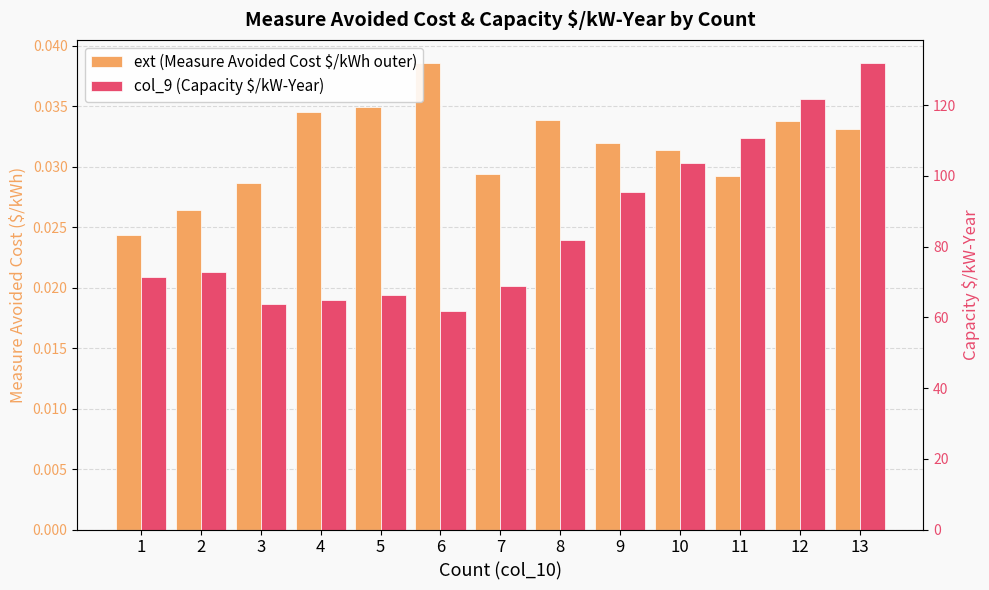

What is the sum of all ext (Measure Avoided Cost $/kWh outer) values?

0.4